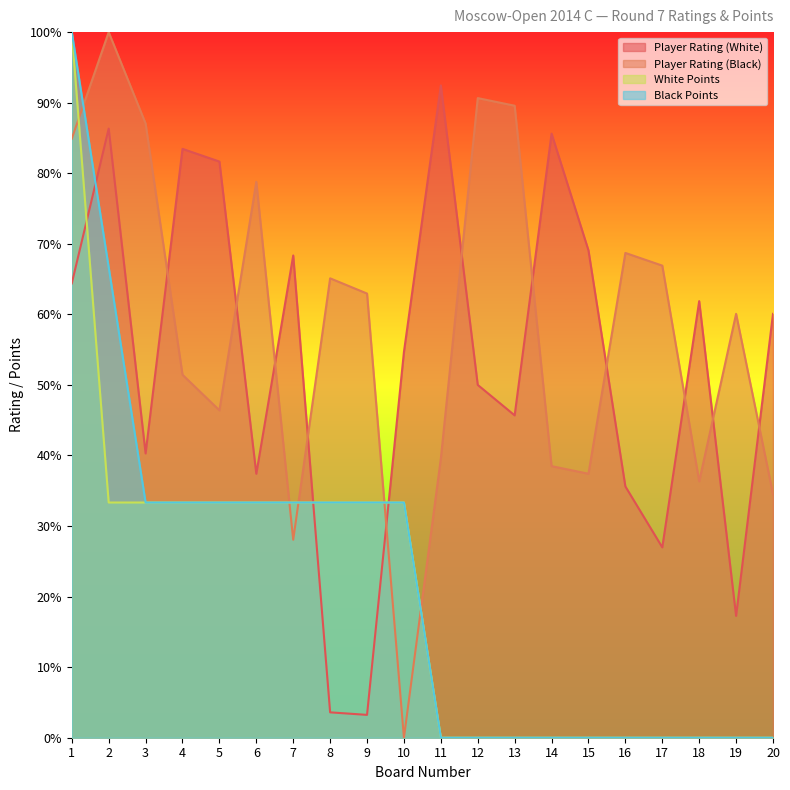

Which has a higher value, 9 or 17?

17